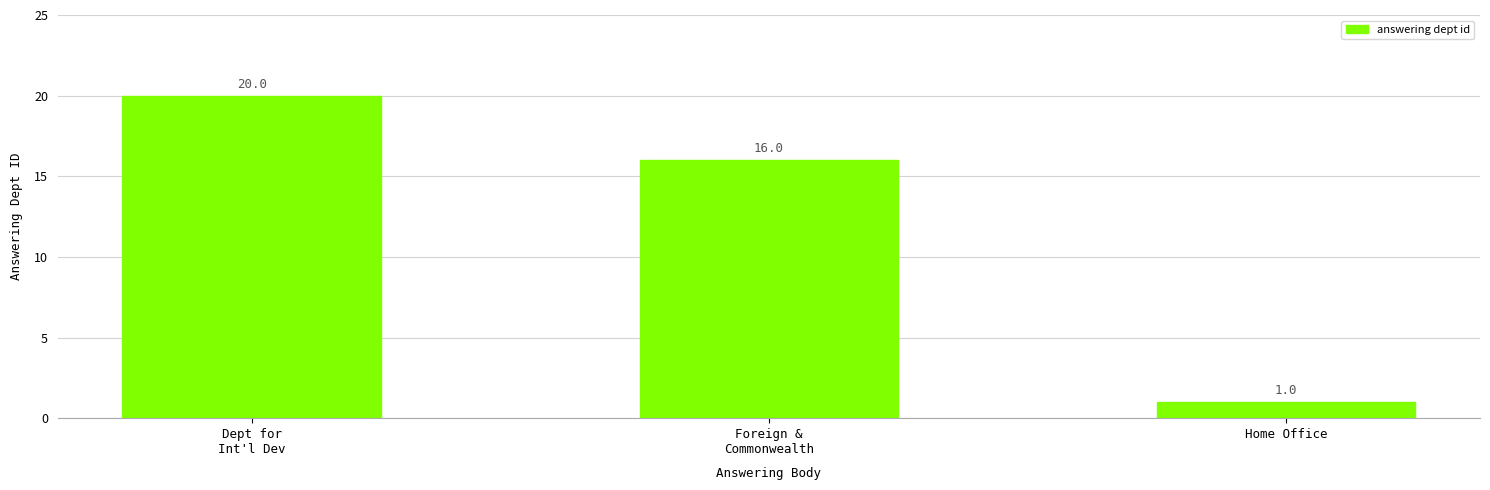

The value at Foreign &
Commonwealth is 11. True or false?

False